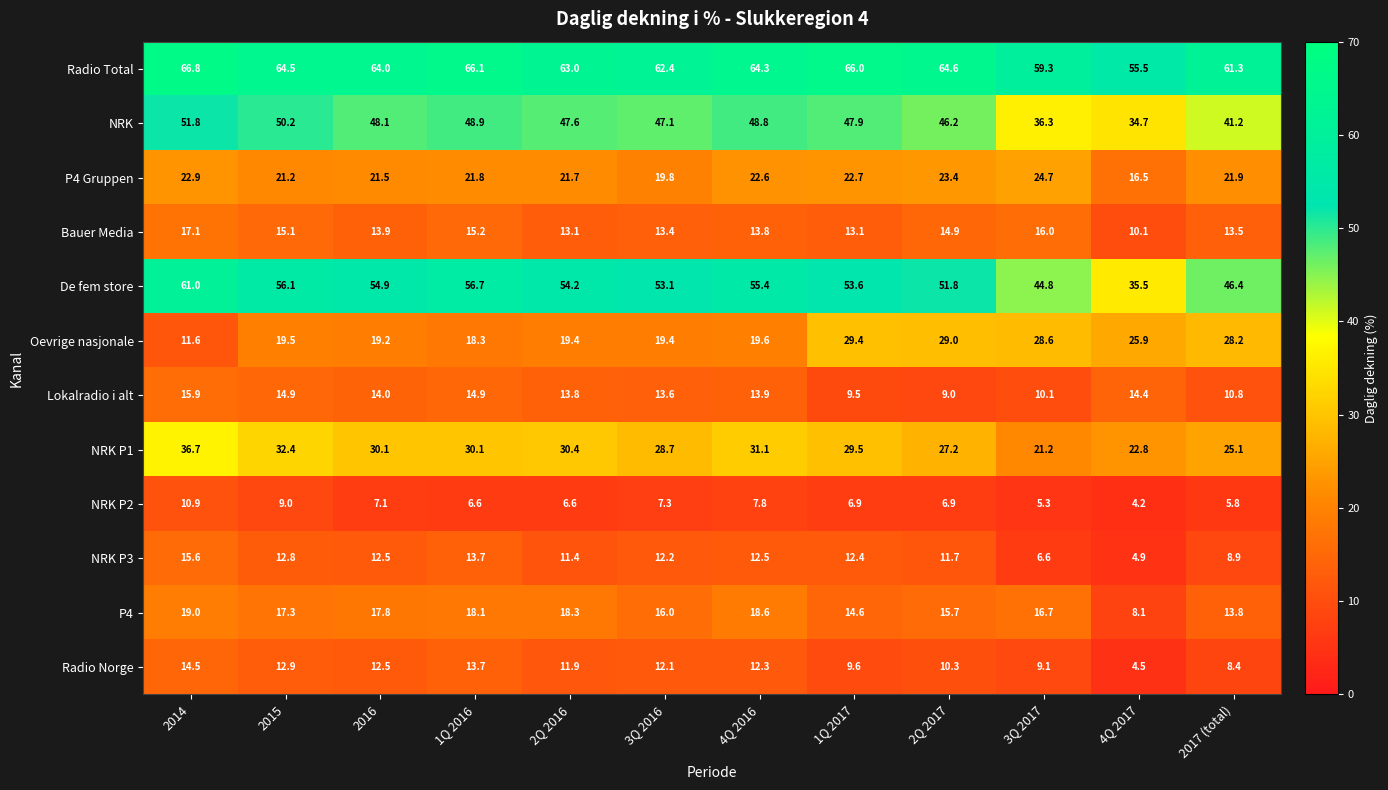

What is the difference between the highest and lowest values at 2014?

55.9